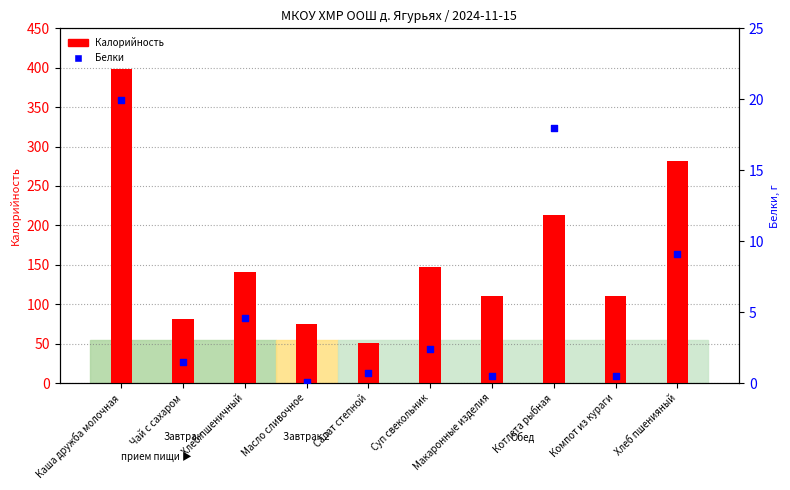

Which series contains the lowest Y value?

Белки